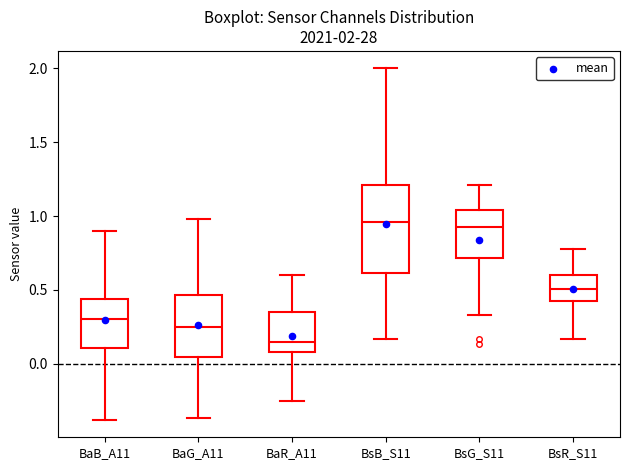

Which box's median line is the lowest?

BaR_A11